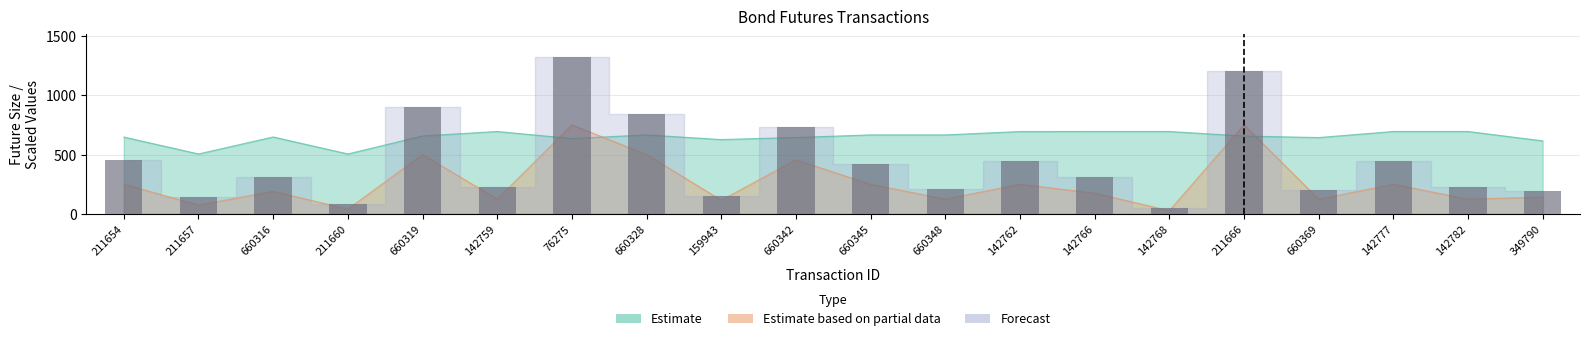

How many data points in futSiz are less than 315?

10